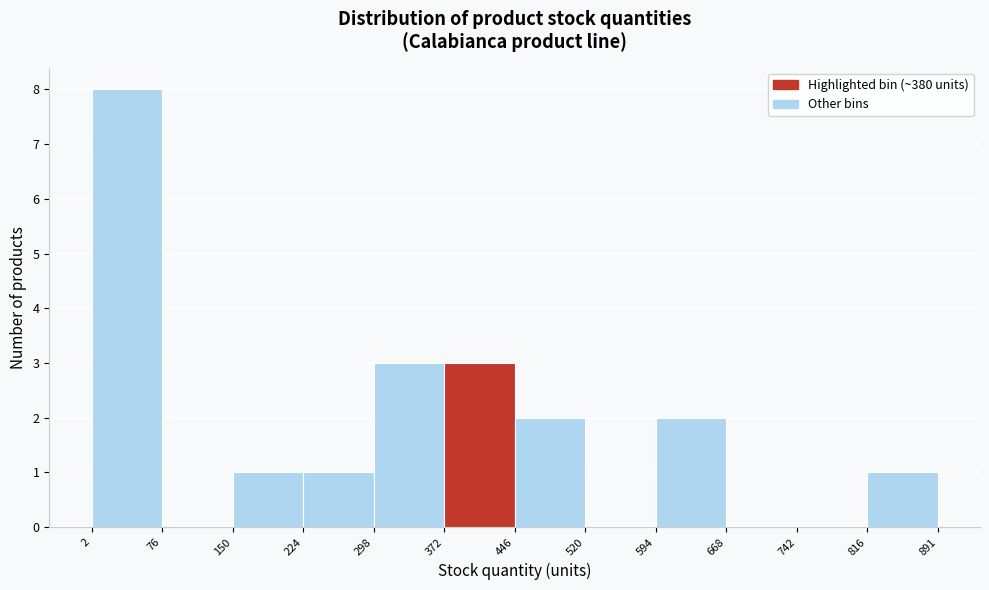

Reading left to right, transcribe this chart: for each bar, give the range it covers on the x-axis and its height. The values are not printed on the chart, so give them approximately, as read against the axis.

2 to 76: 8
76 to 150: 0
150 to 224: 1
224 to 298: 1
298 to 372: 3
372 to 446: 3
446 to 520: 2
520 to 594: 0
594 to 668: 2
668 to 742: 0
742 to 816: 0
816 to 891: 1